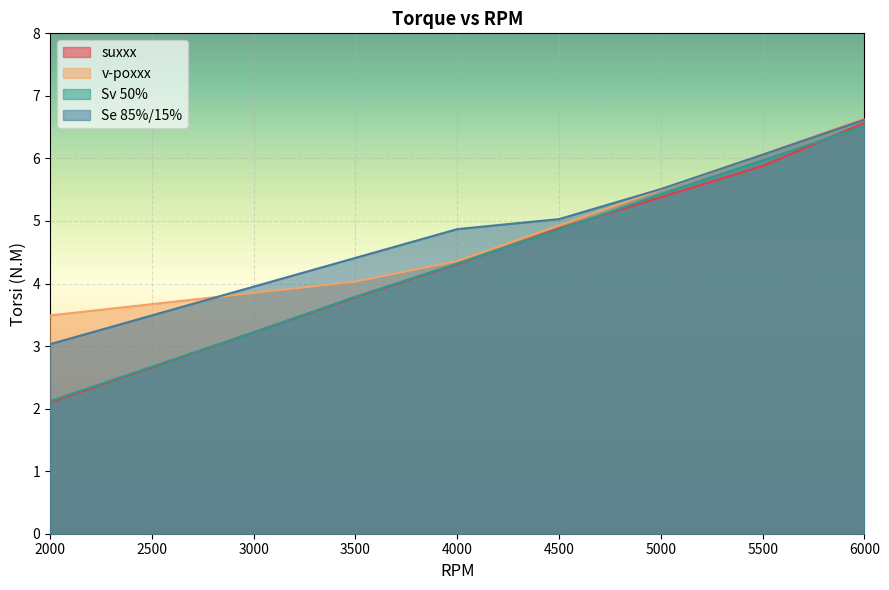

Which has a higher value, 4500 or 2500?

4500